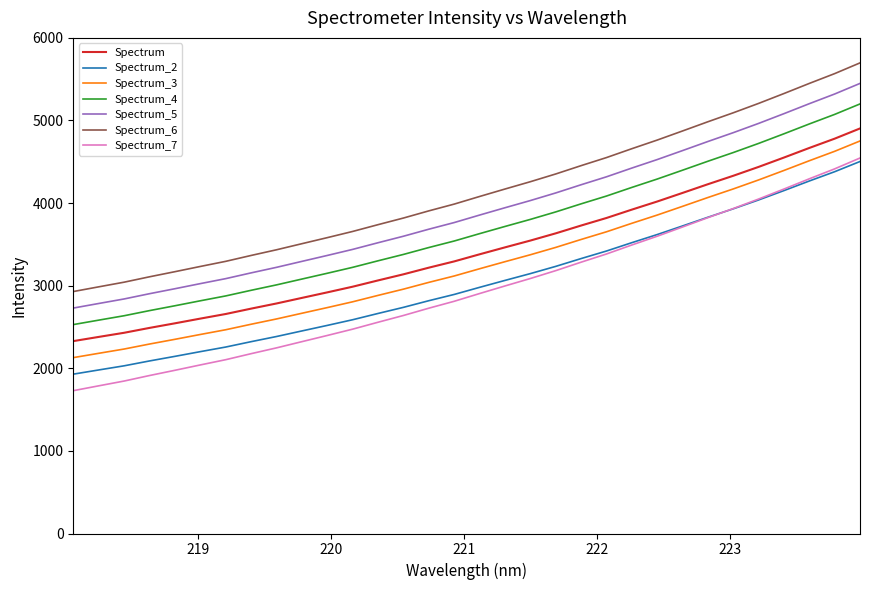

Is this an area chart (filled region under the line)?

No